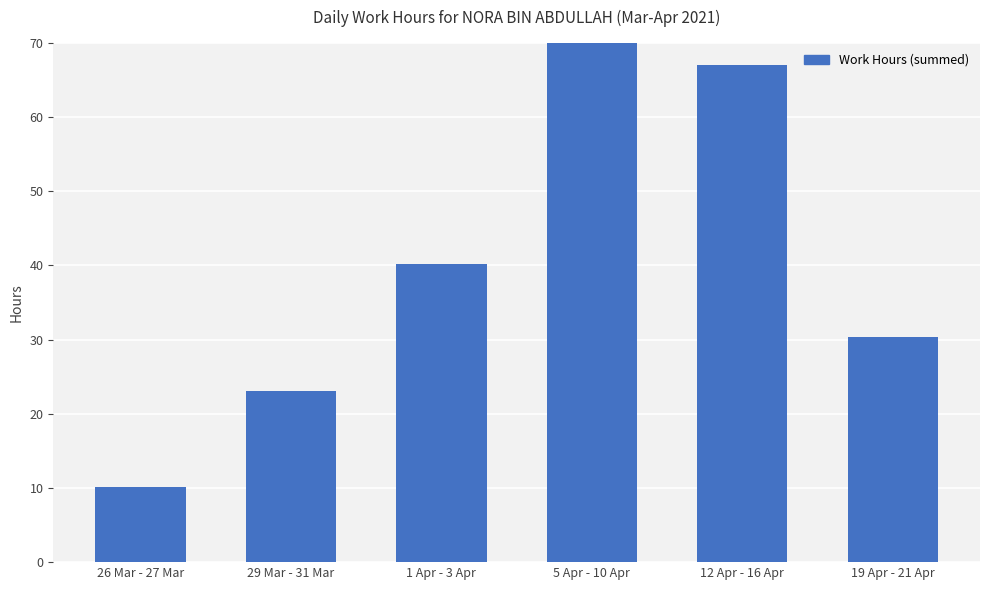

What position from the left is 1 Apr - 3 Apr?

3